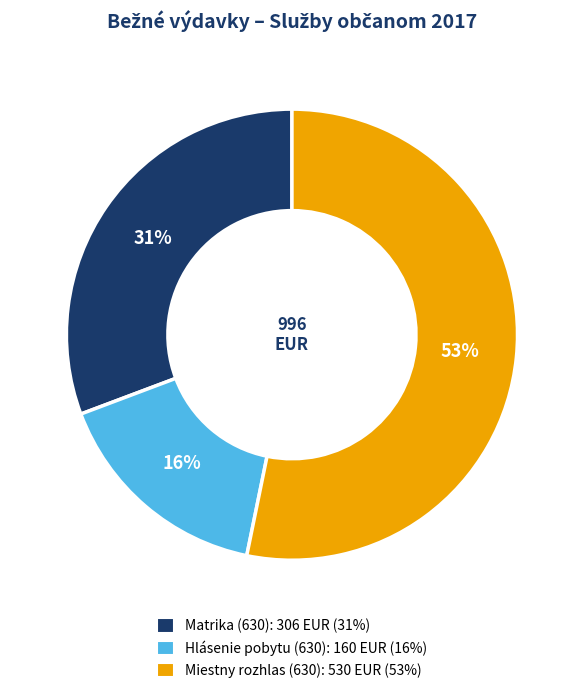

What percentage is the Miestny rozhlas (630) slice, to the nearest percent?

53%